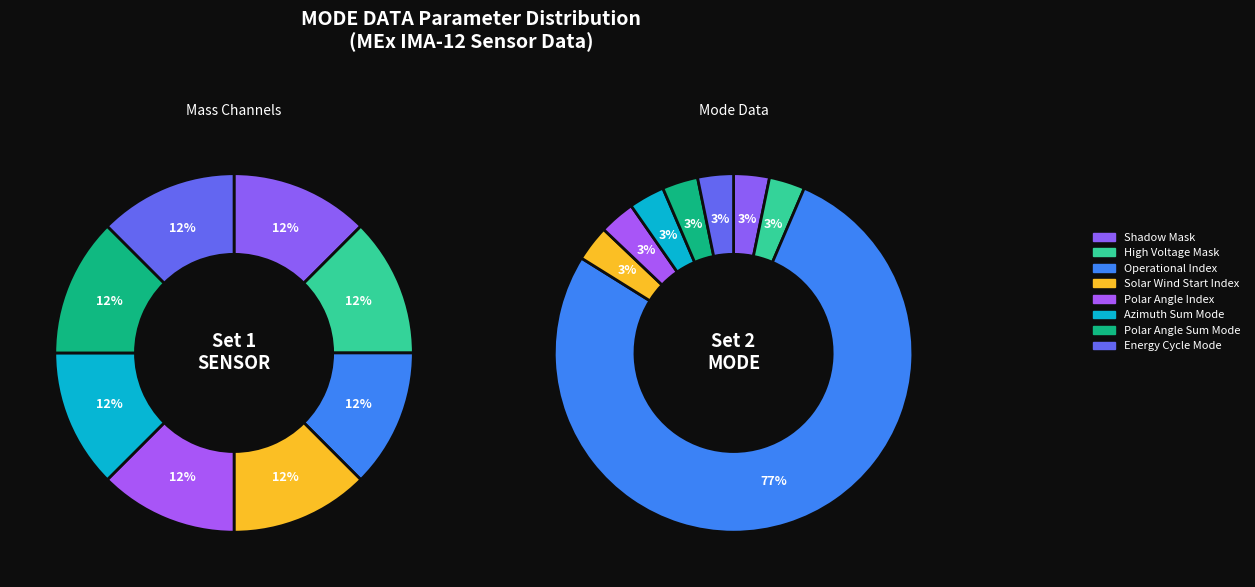

Is the sum of Polar Angle Sum Mode and Energy Cycle Mode greater than half?

No